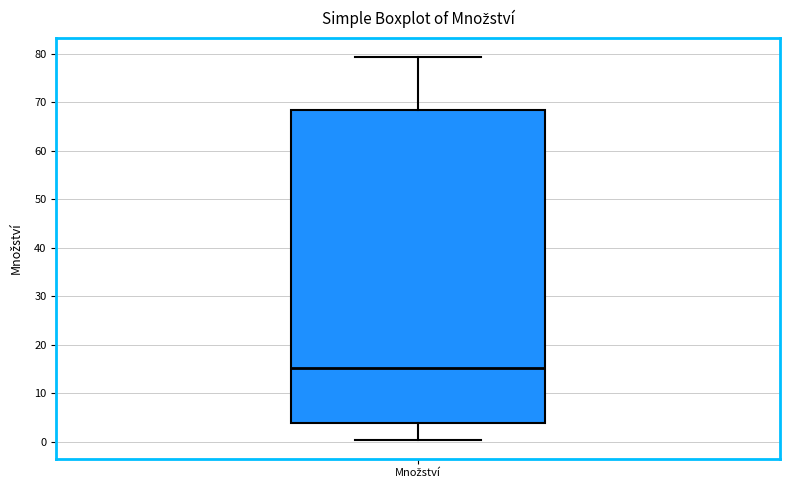

Read this box plot against the y-axis: the position of the median line, the range covered by the box, and the ends of both whiskers. The values are not printed on the chart, so give them approximately, as read against the axis.

median 15, box 4 to 68, whiskers 1 to 79